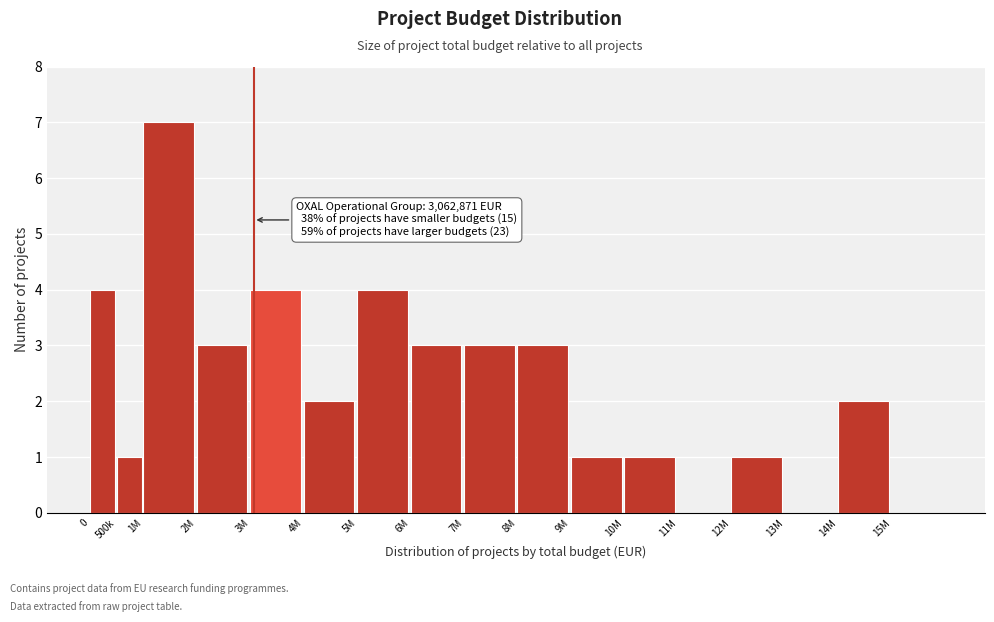

Reading right to left, transcribe all the data shown in this chart.

15M=0	14M=2	13M=0	12M=1	11M=0	10M=1	9M=1	8M=3	7M=3	6M=3	5M=4	4M=2	3M=4	2M=3	1M=7	500k=1	0=4